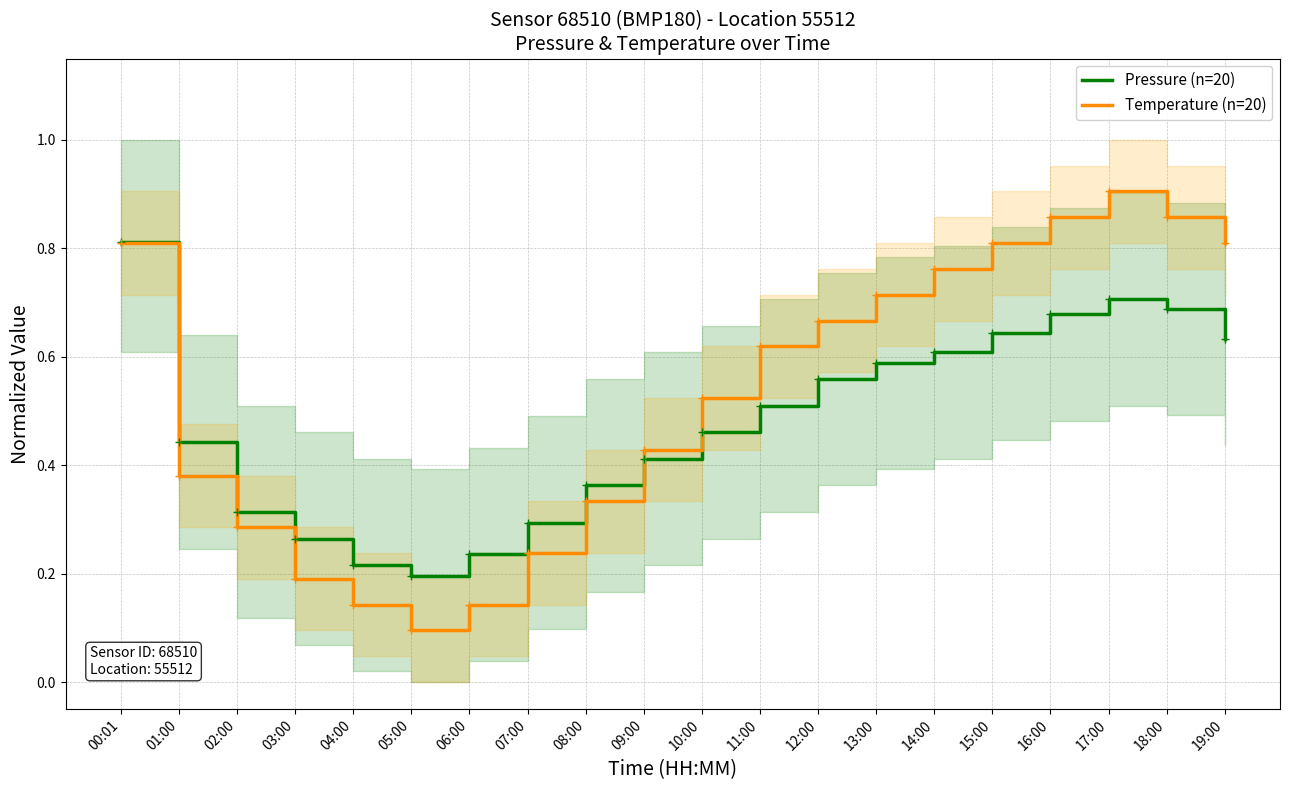

Where do Pressure (n=20) and Temperature (n=20) first cross each other?

08:00 and 09:00